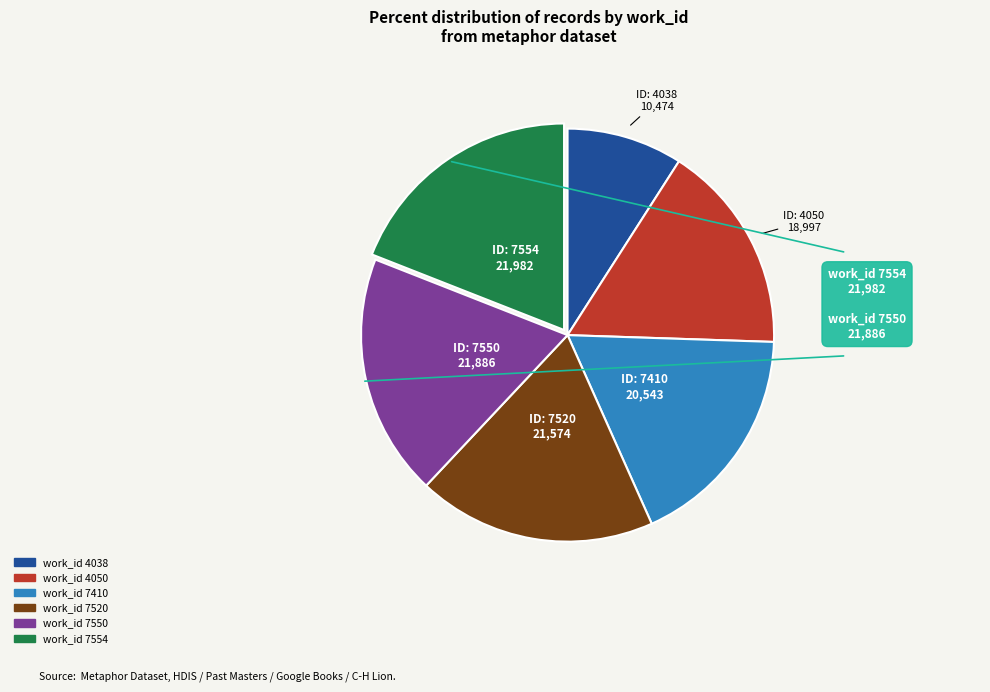

Combined, do work_id 7550 and work_id 7554 account for over 50%?

No